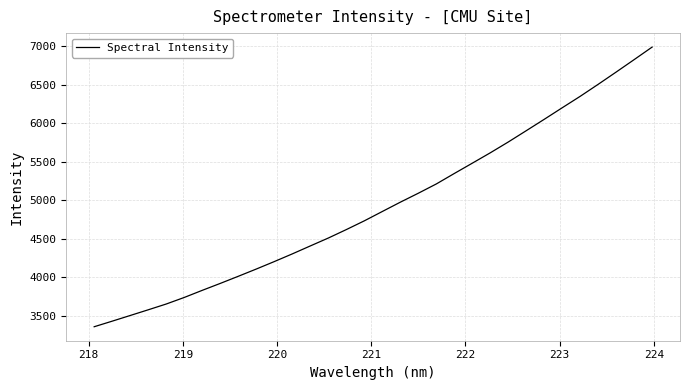

What is the difference between the maximum and minimum values?

3633.0